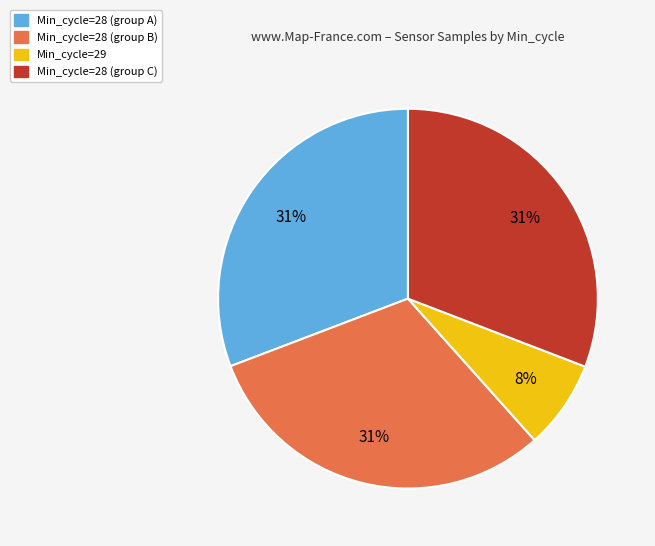

Is it true that Min_cycle=29 is 8% of the pie?

True